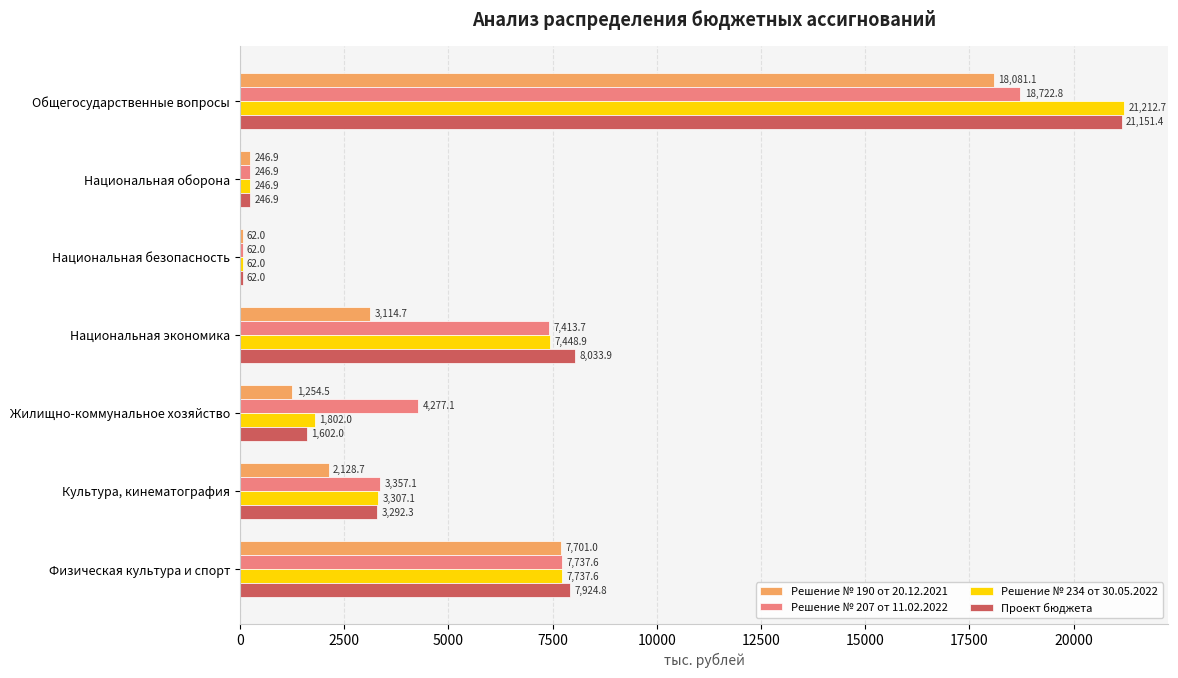

Which category has the highest value in the Проект бюджета series?

Общегосударственные вопросы